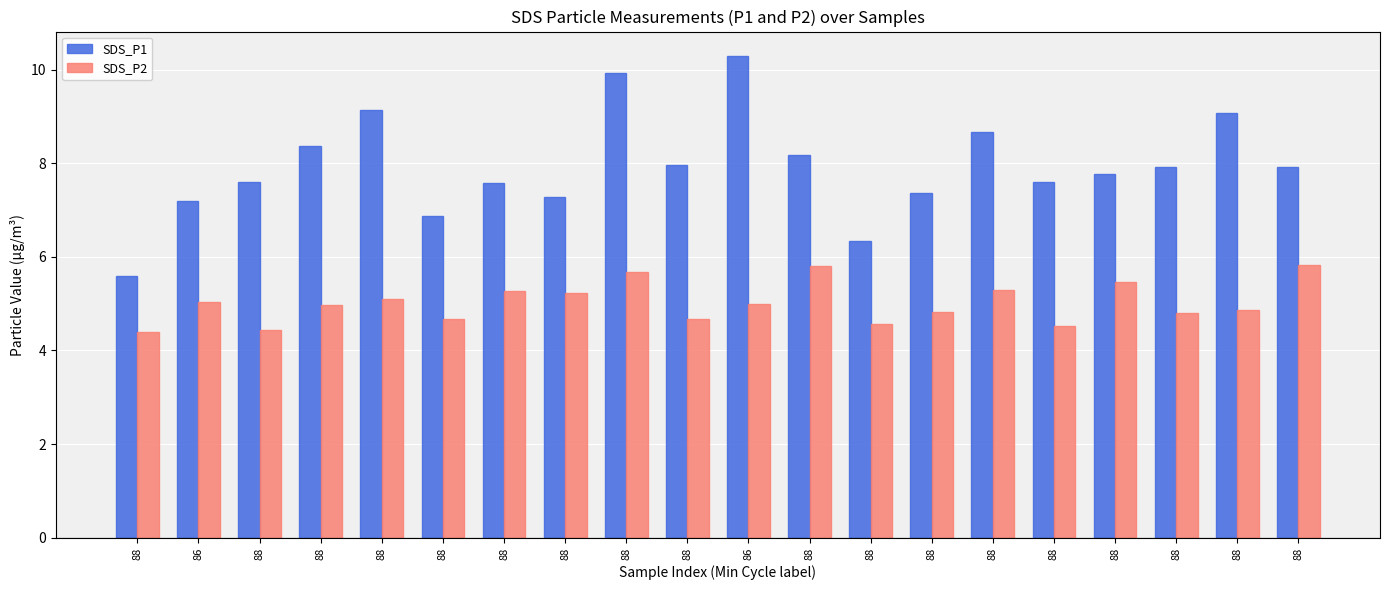

How many values in the SDS_P1 series exceed 7?

17